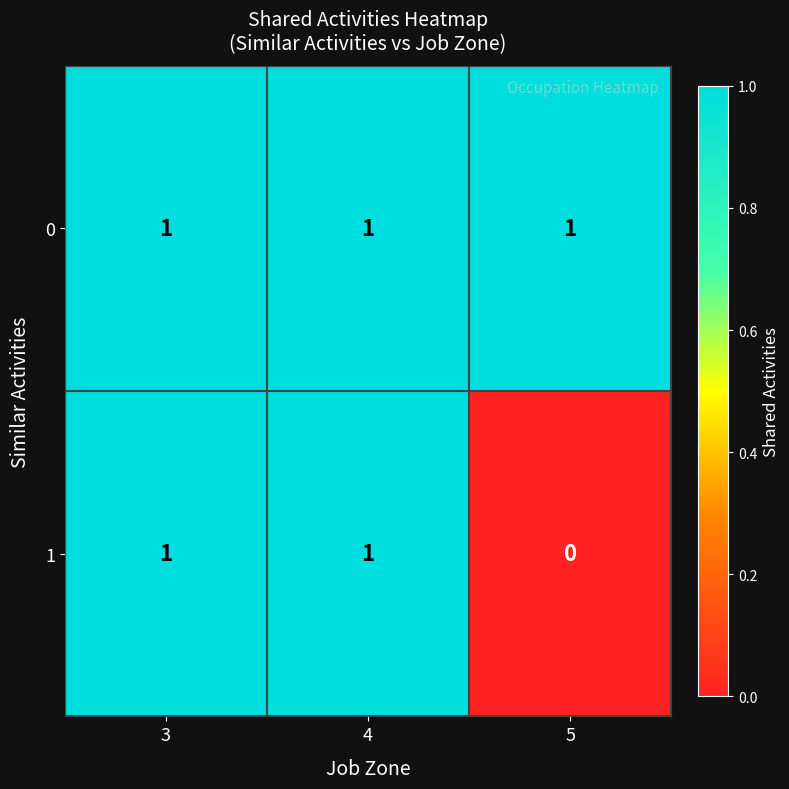

Is it true that 0 equals 0 at 5?

False